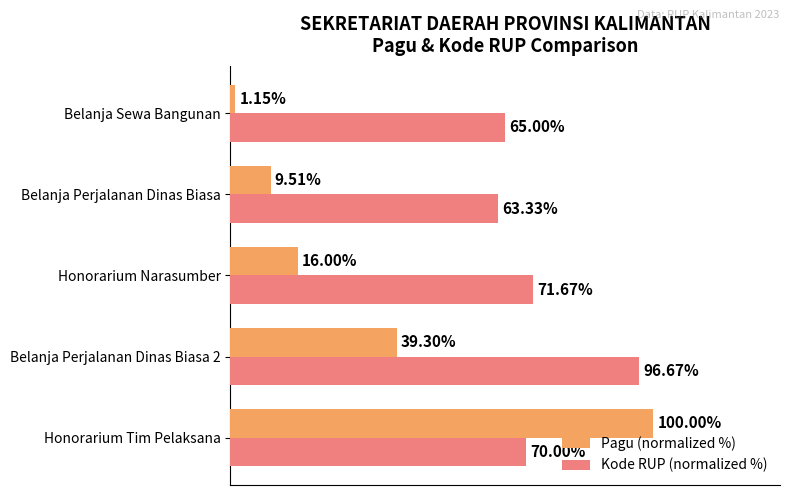

Rank the categories by Kode RUP (normalized %) value from highest to lowest.

Belanja Perjalanan Dinas Biasa 2, Honorarium Narasumber, Honorarium Tim Pelaksana, Belanja Sewa Bangunan, Belanja Perjalanan Dinas Biasa